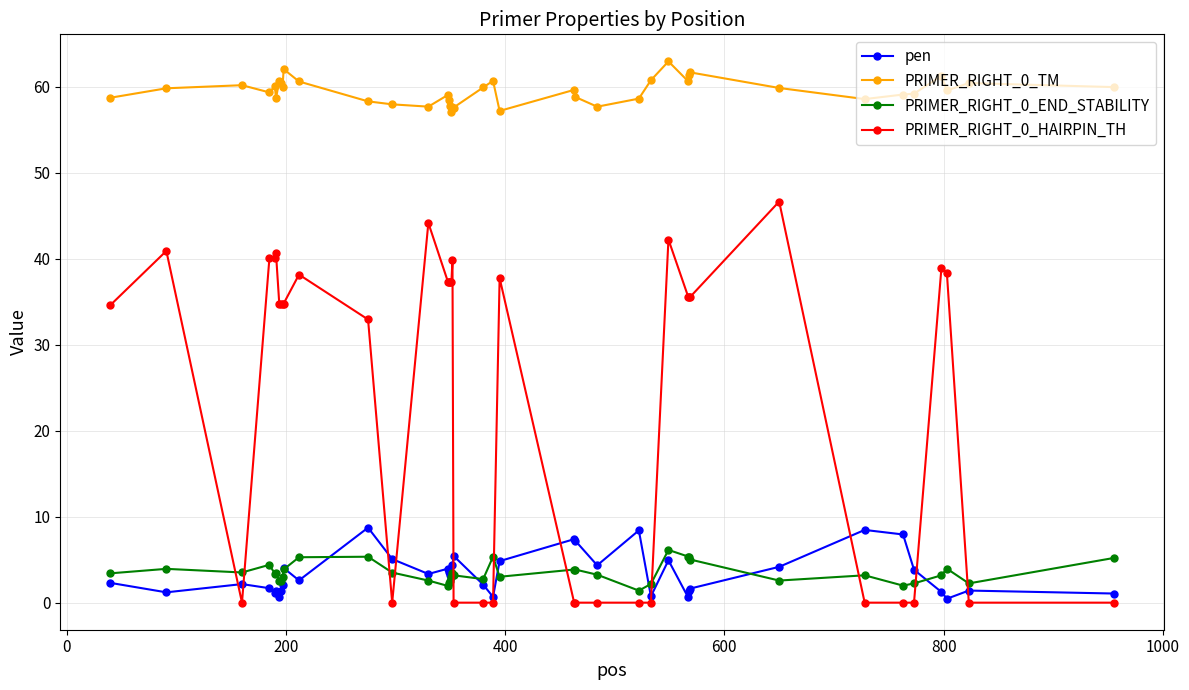

What is the value of the PRIMER_RIGHT_0_END_STABILITY point at the 39th from the left?

2.2